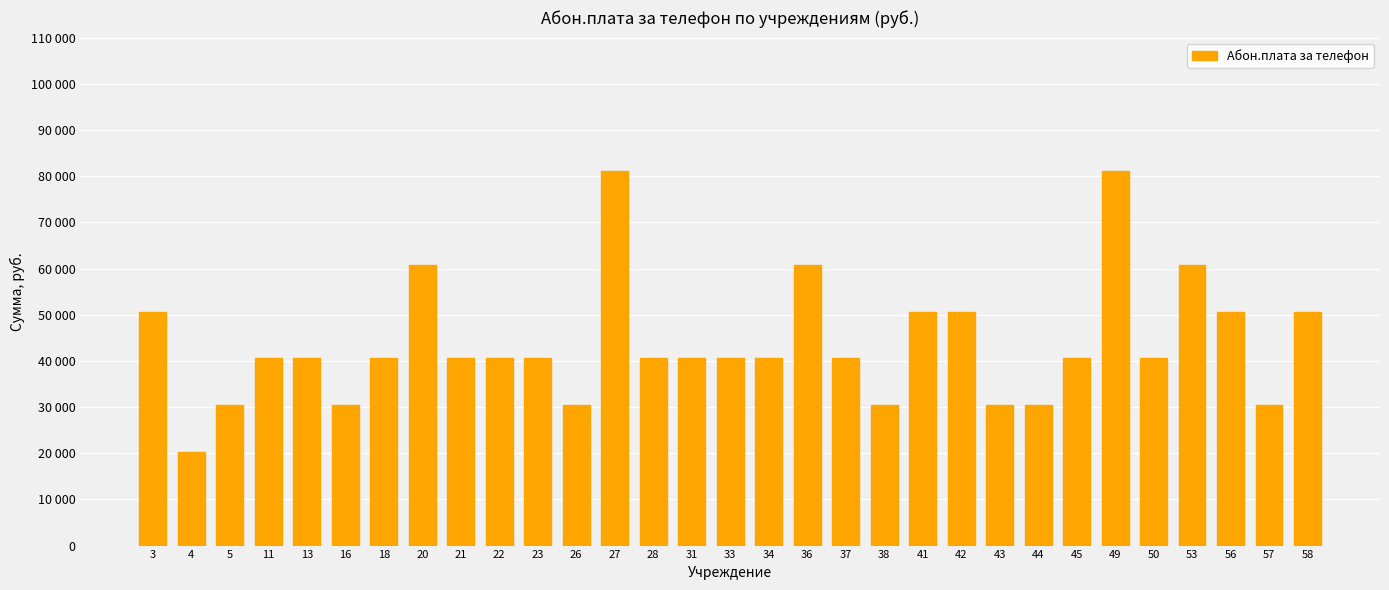

How many values are between 30413 and 50688?

25